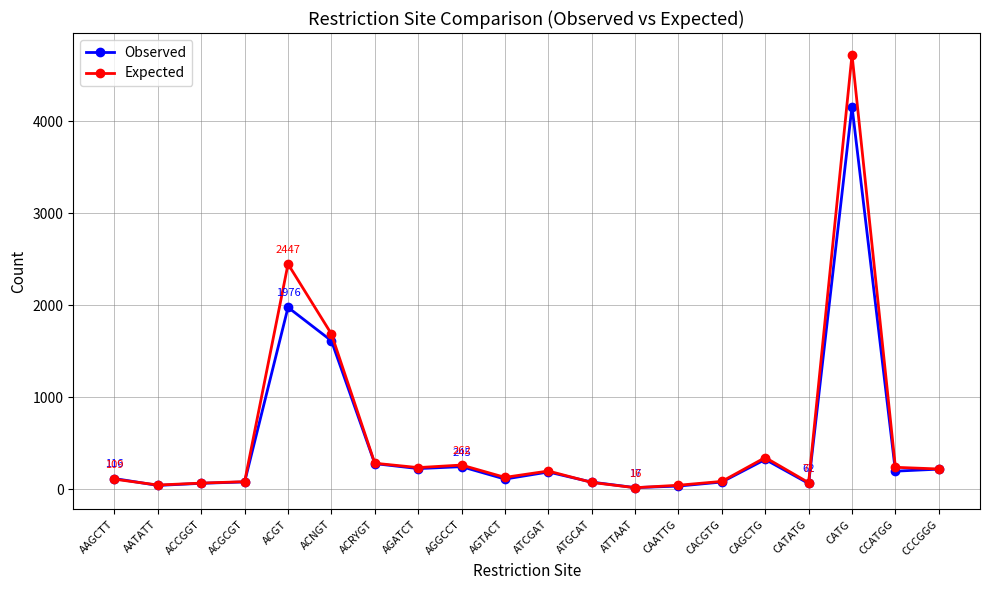

Does the chart display data point markers on the line(s)?

Yes